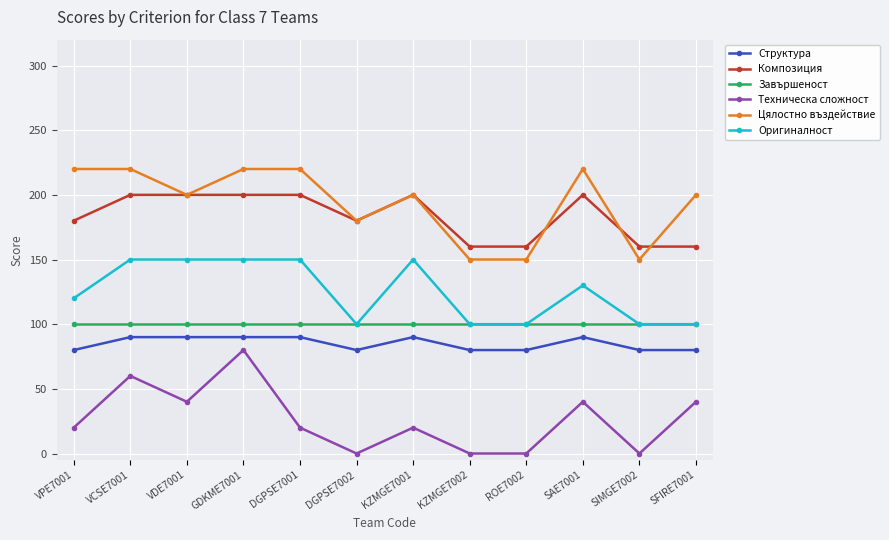

Is it true that Цялостно въздействие equals 150 at SIMGE7002?

True